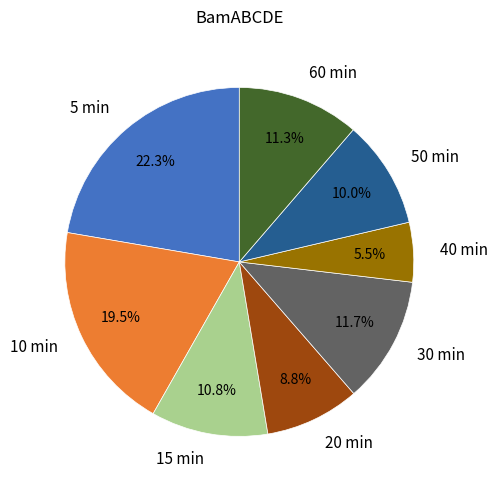

How much of the chart is everything except 15 min?

89.2%